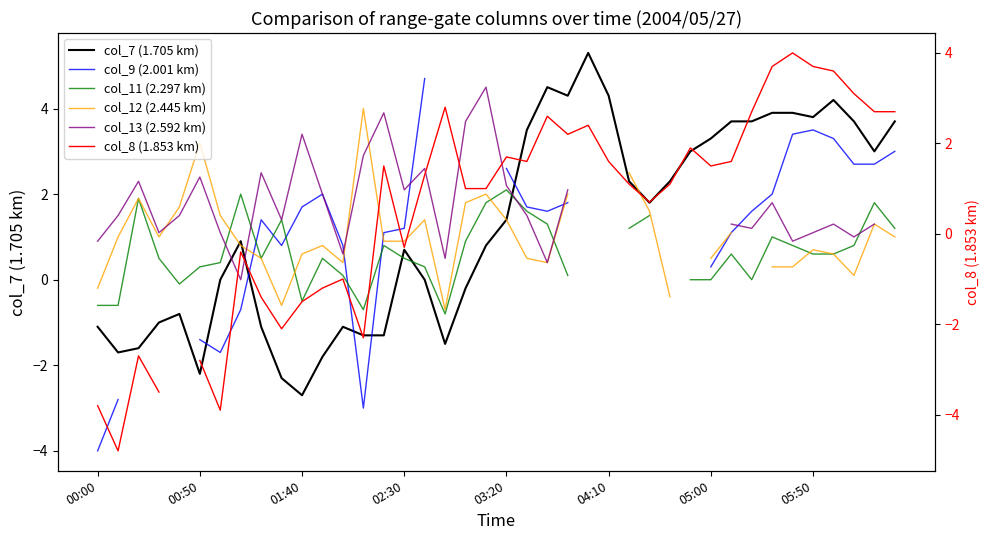

What is the minimum value for col_7 (1.705 km)?

-2.7